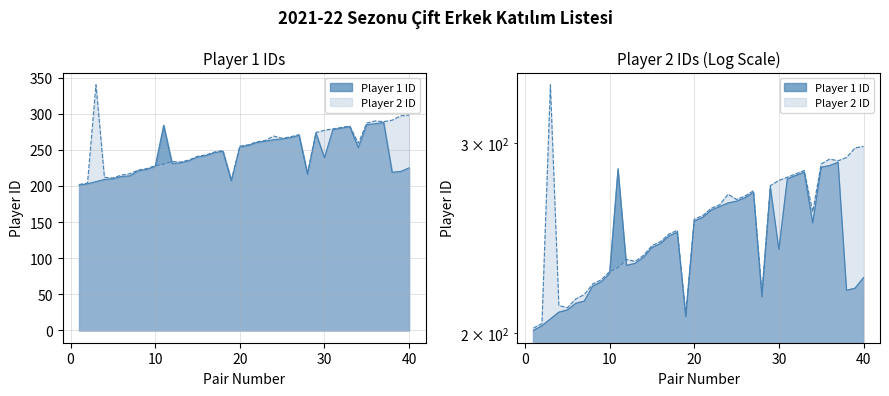

What is the total value across all series at 11?

514